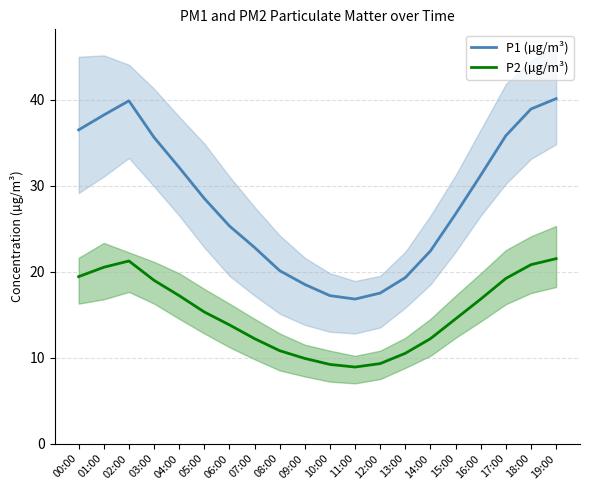

What is the label of the 13th point from the left?

12:00